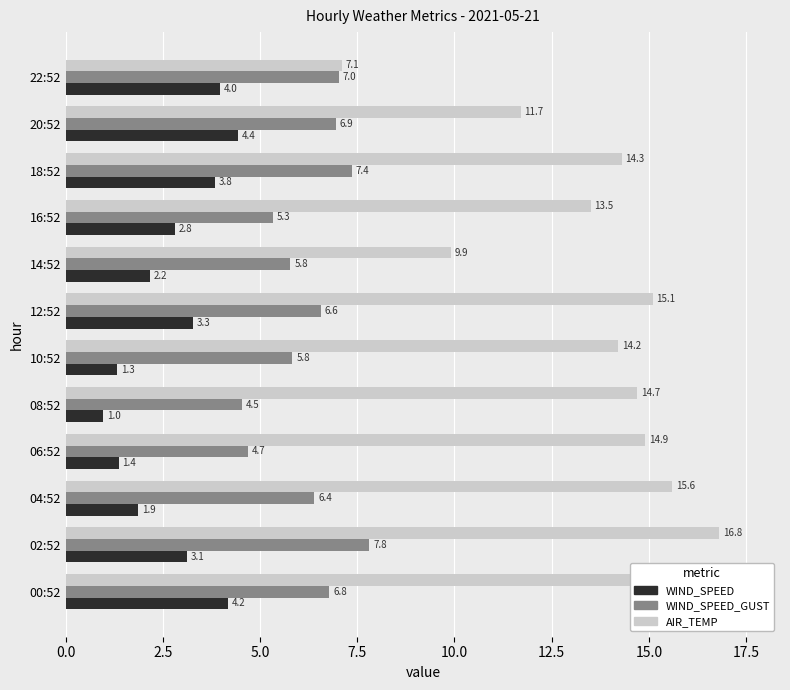

True or false: WIND_SPEED has a value of 3.3 at 12:52.

True